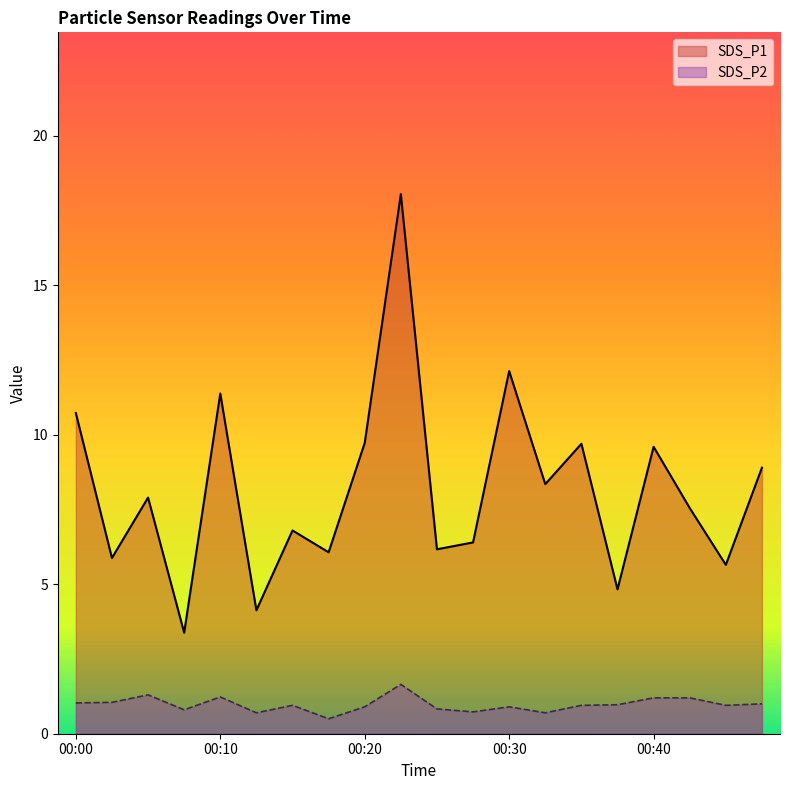

The SDS_P1 series shows 10.7 at 00:00. True or false?

True